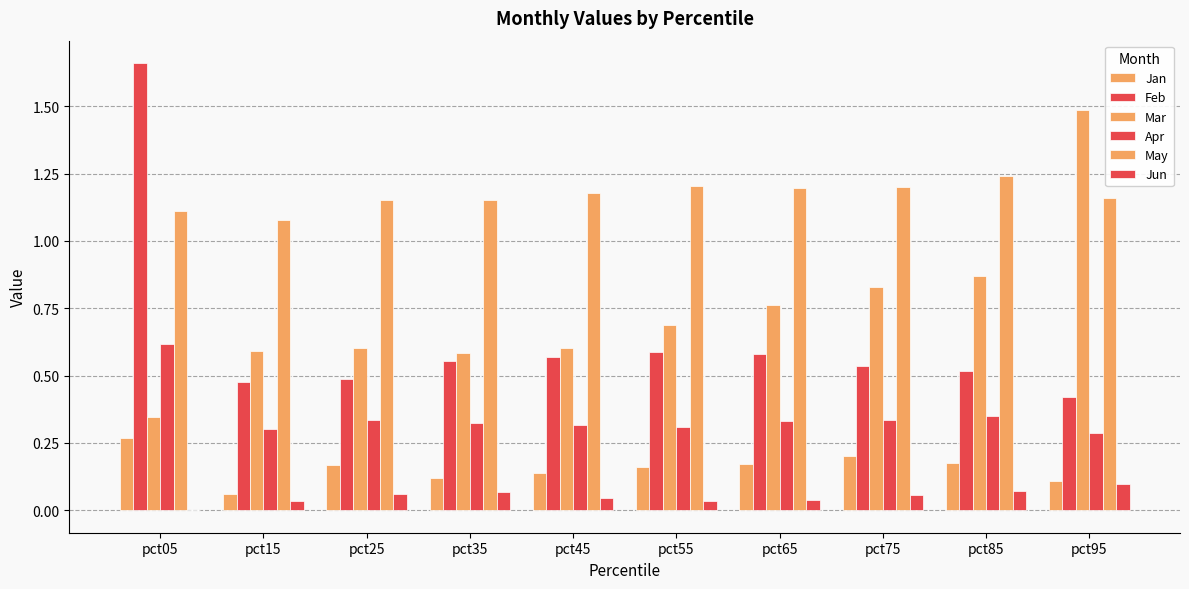

Count the Apr values in the range 0 to 1.

10